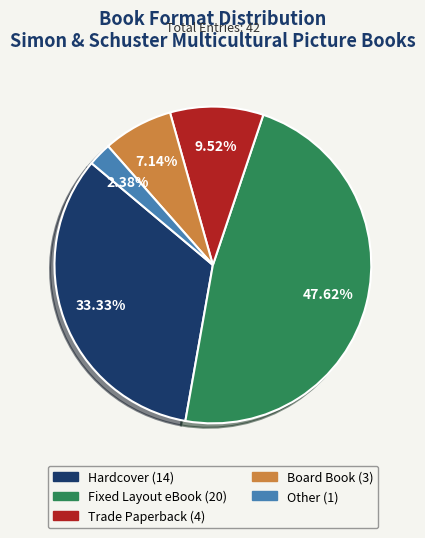

What percentage do Hardcover and Trade Paperback together represent?

42.9%